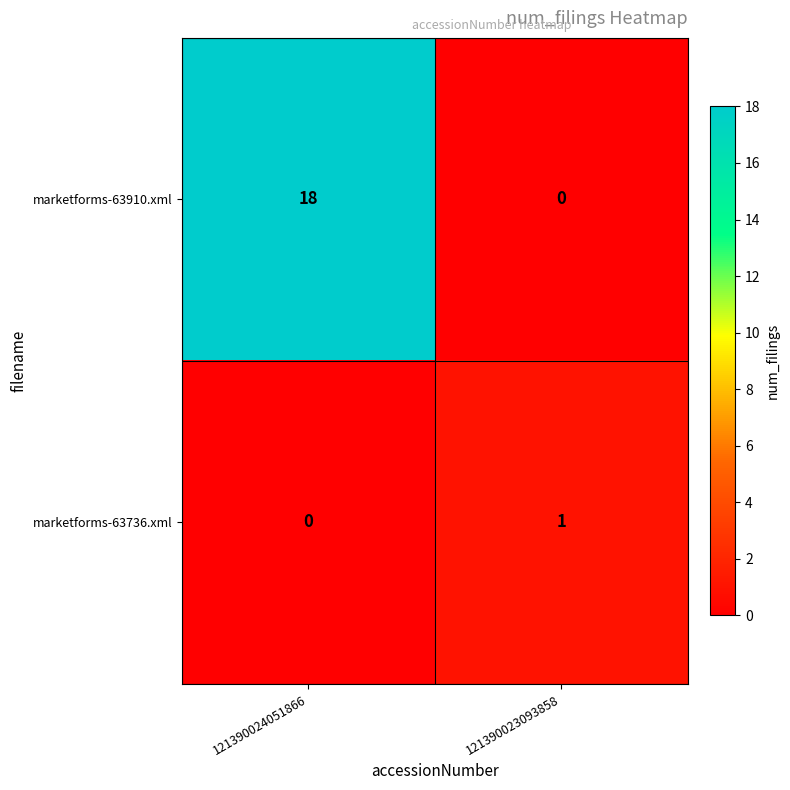

Reading left to right, what are all the values shown in this chart?

marketforms-63910.xml: 18	0
marketforms-63736.xml: 0	1